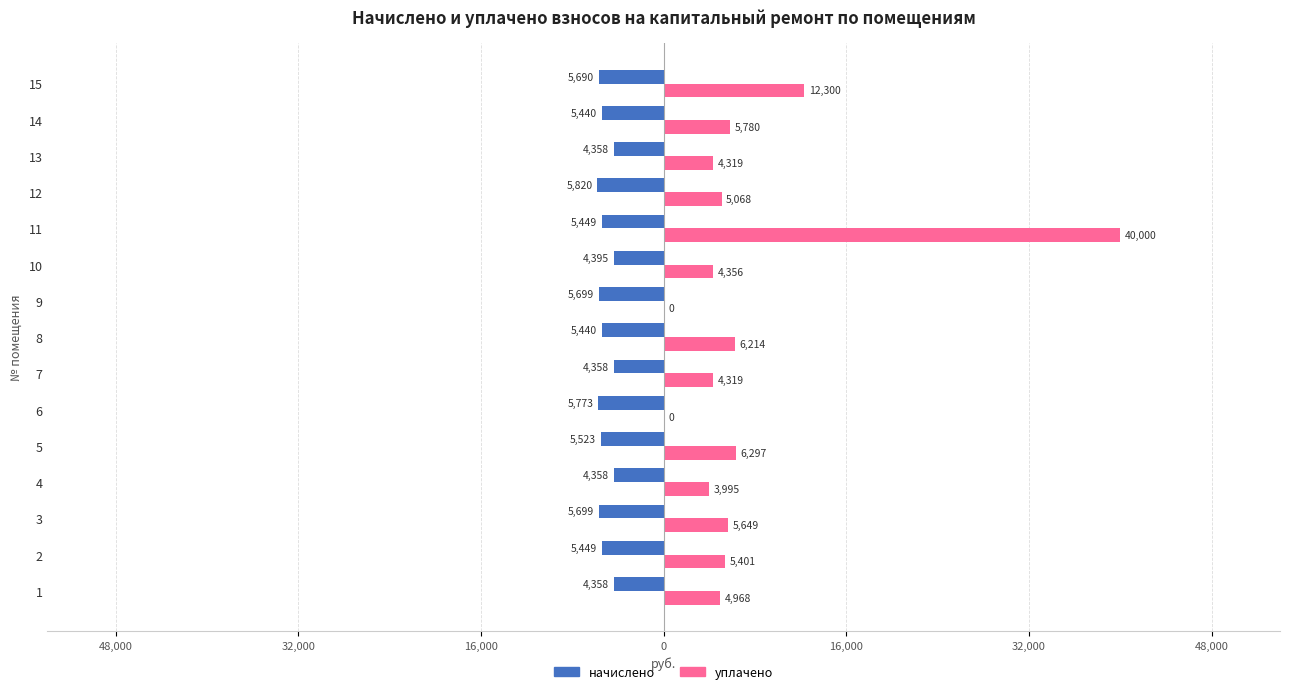

What are all the series names shown in the legend?

начислено, уплачено